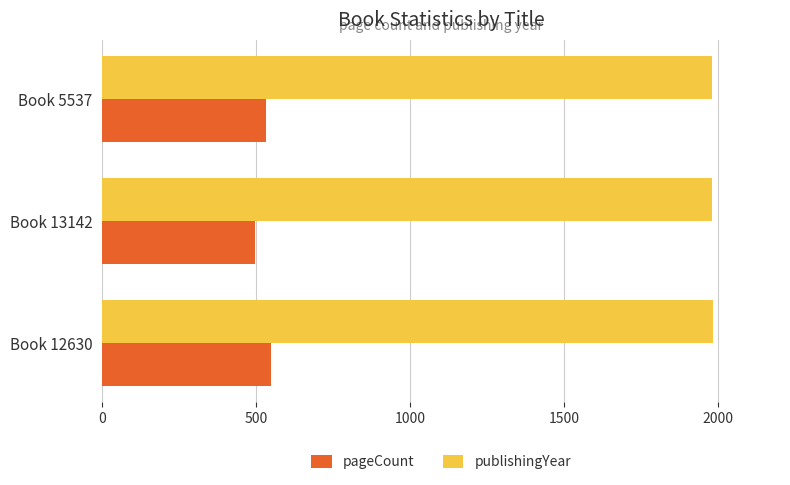

What is the lowest value of the publishingYear series?

1978